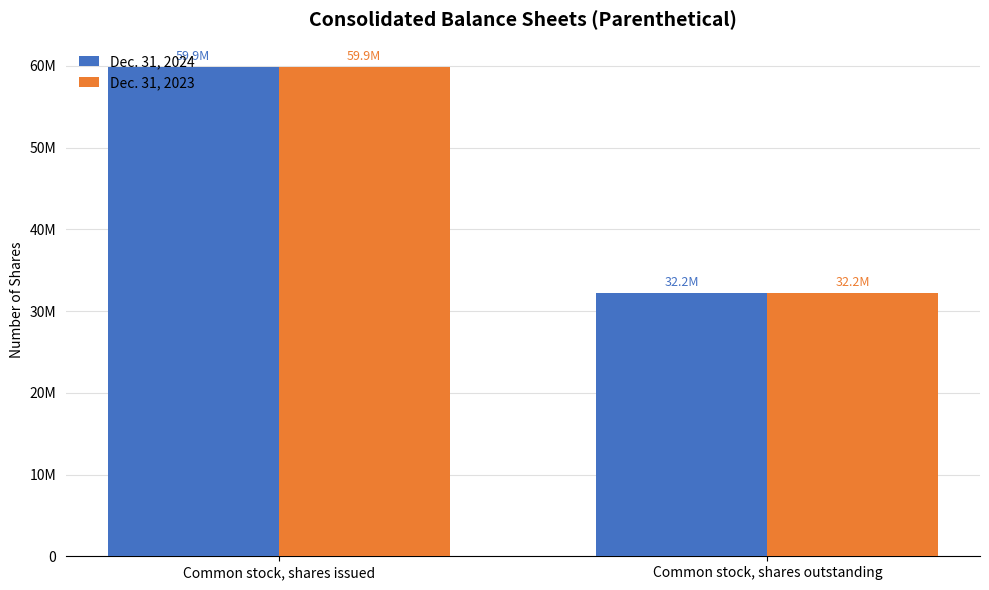

Count the Dec. 31, 2023 values in the range 32165478 to 59854877.

2